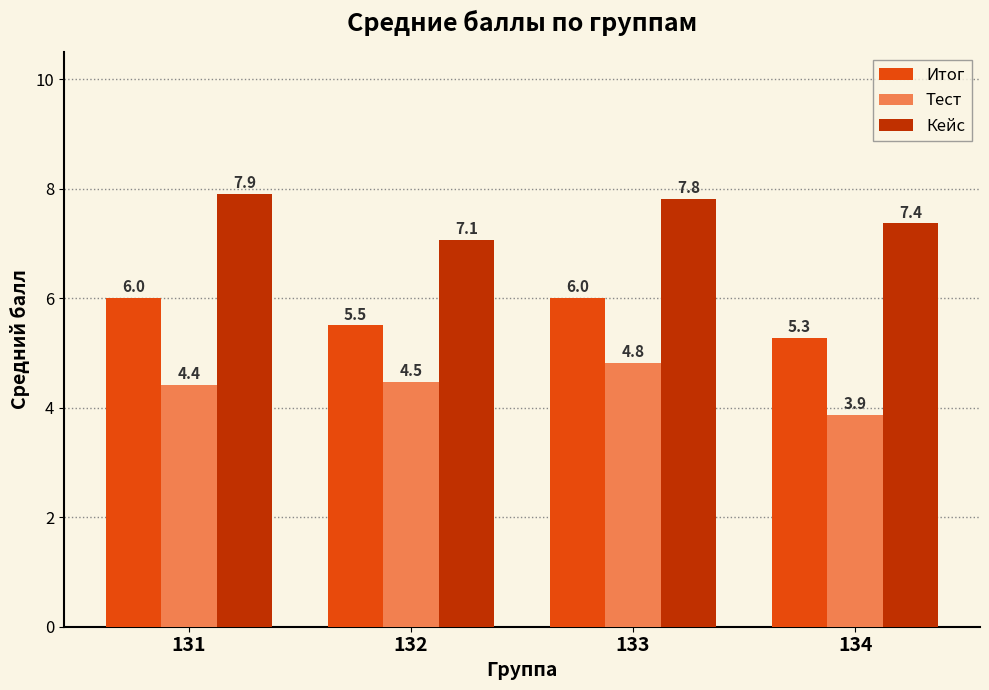

What is the highest value of the Кейс series?

7.9